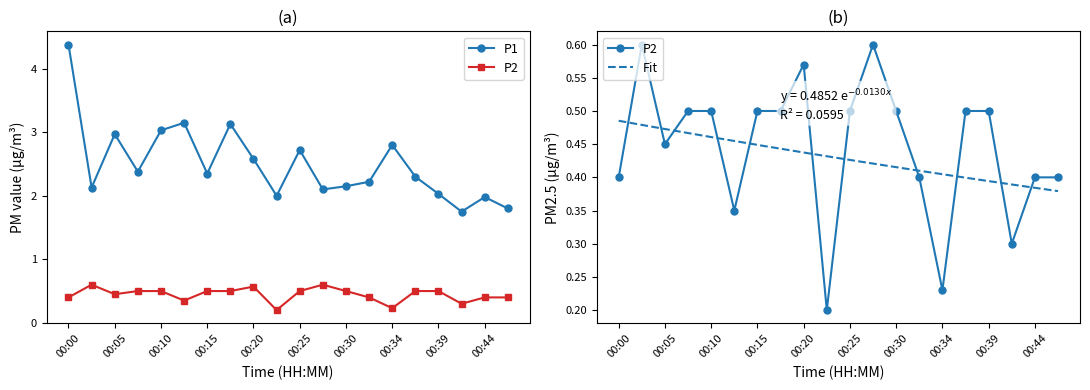

How many series are shown in this chart?

2